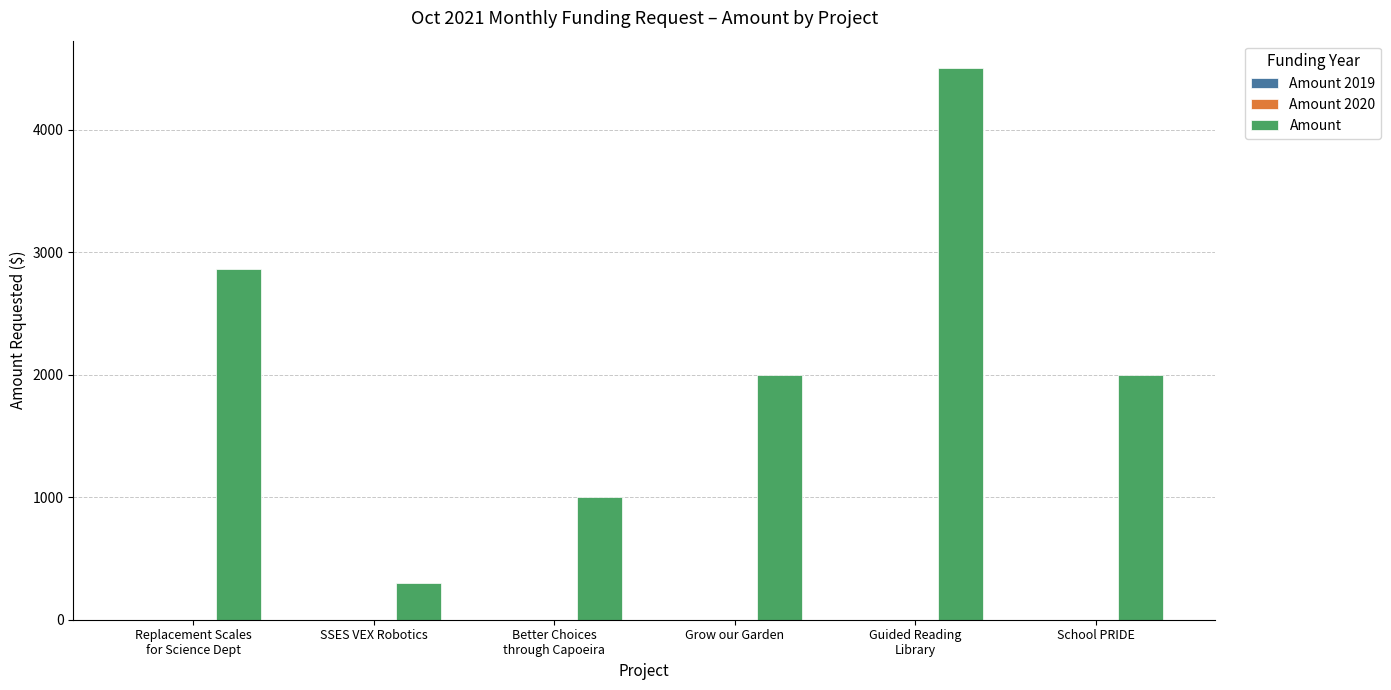

Which label corresponds to the largest value in the chart?

Guided Reading
Library